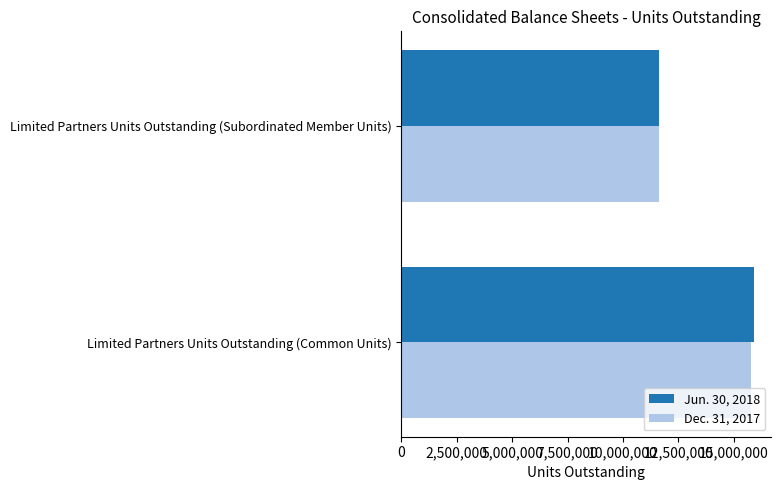

At which category is the sum across all series the highest?

Limited Partners Units Outstanding (Common Units)